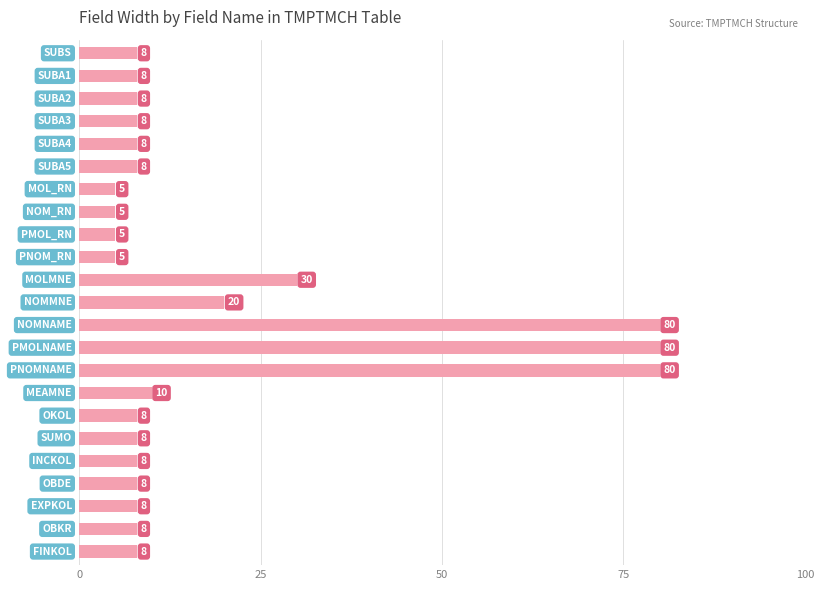

What is the greatest value displayed?

80